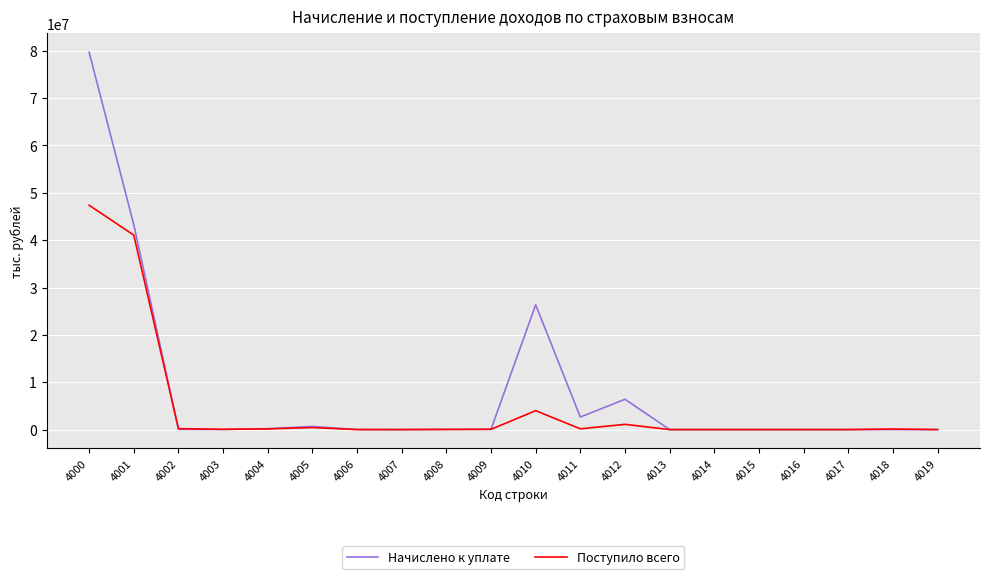

What is the greatest value displayed?

79663369